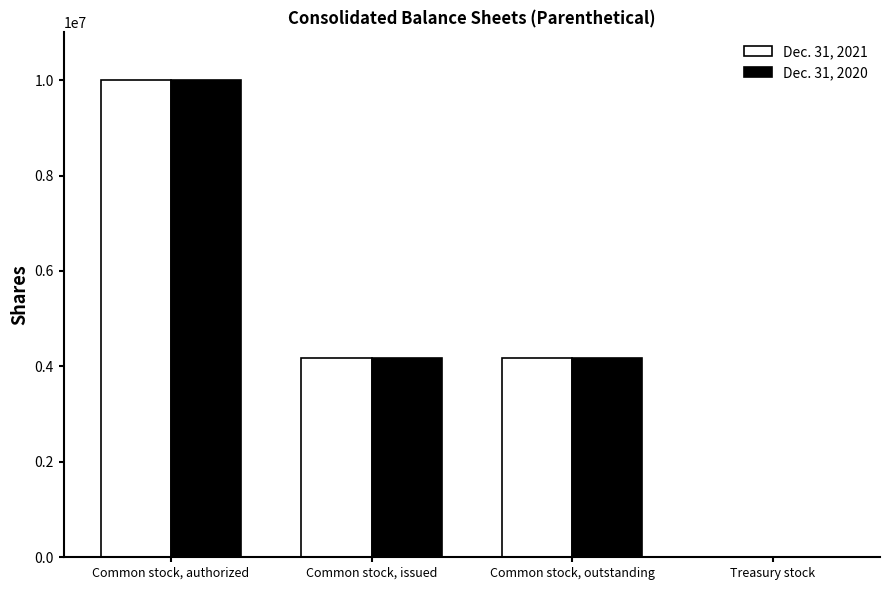

Is the value of Dec. 31, 2021 at Common stock, issued greater than the value of Dec. 31, 2020 at Common stock, authorized?

No